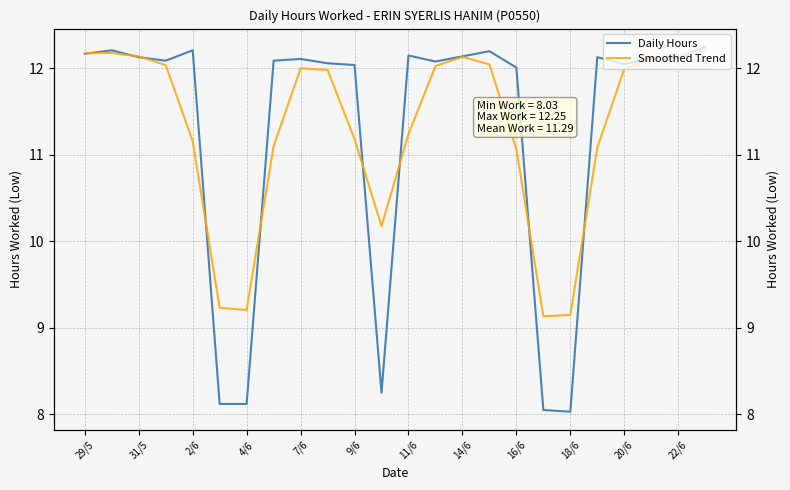

At which category is the sum across all series the highest?

23